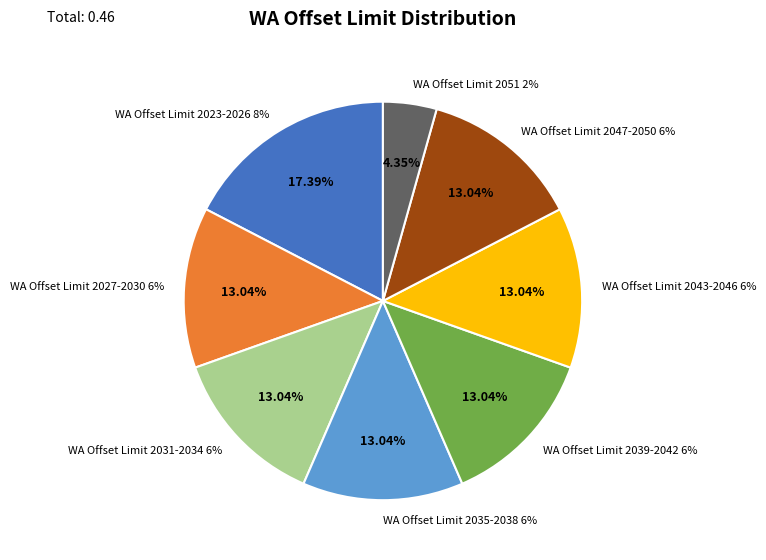

Is there a majority slice in this chart?

No